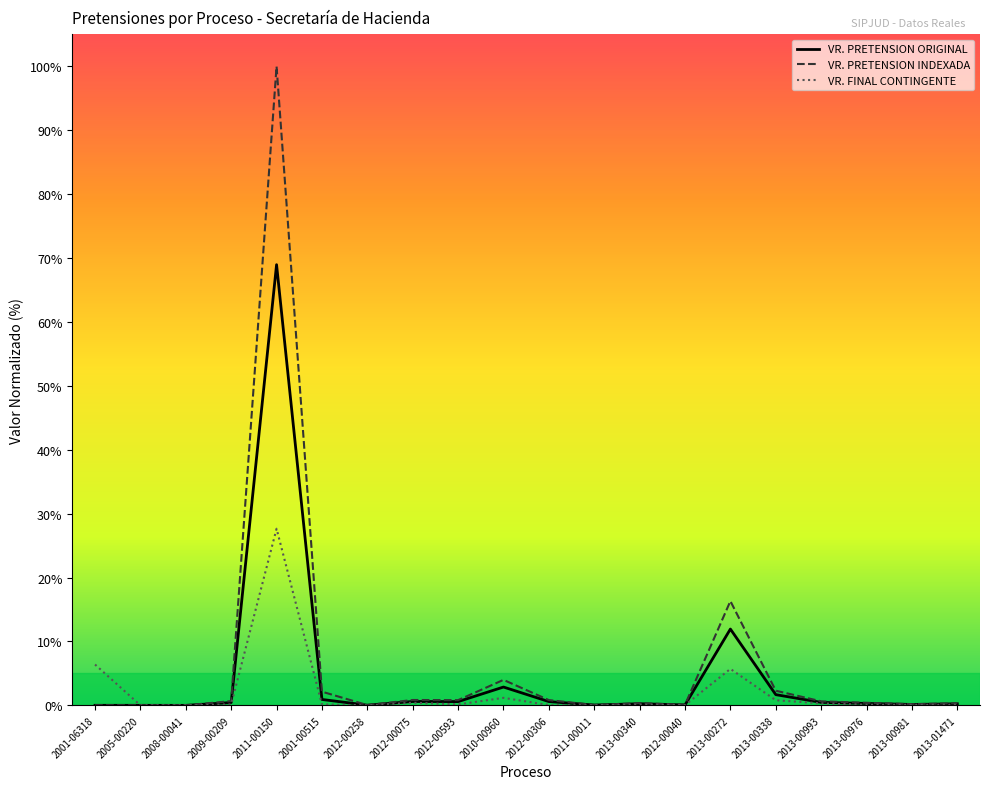

What is the label of the 14th point from the right?

2012-00258